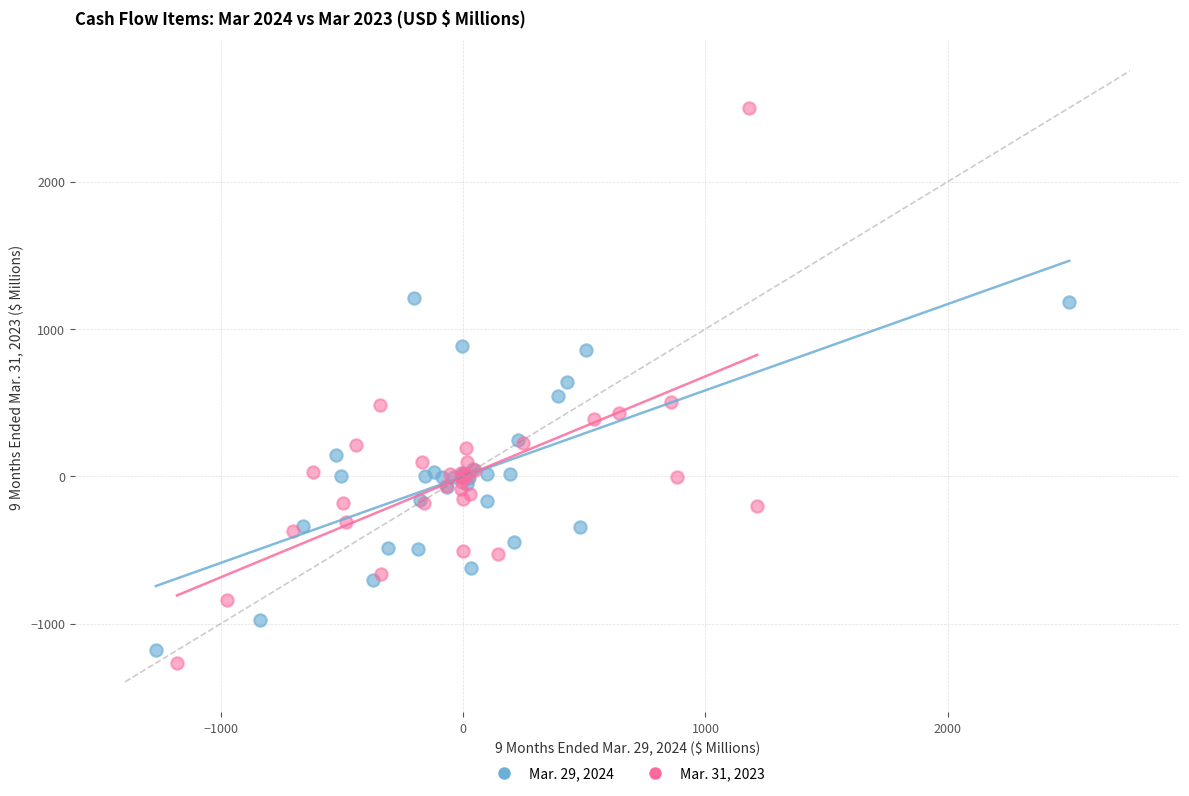

Which series contains the highest Y value?

Mar. 31, 2023